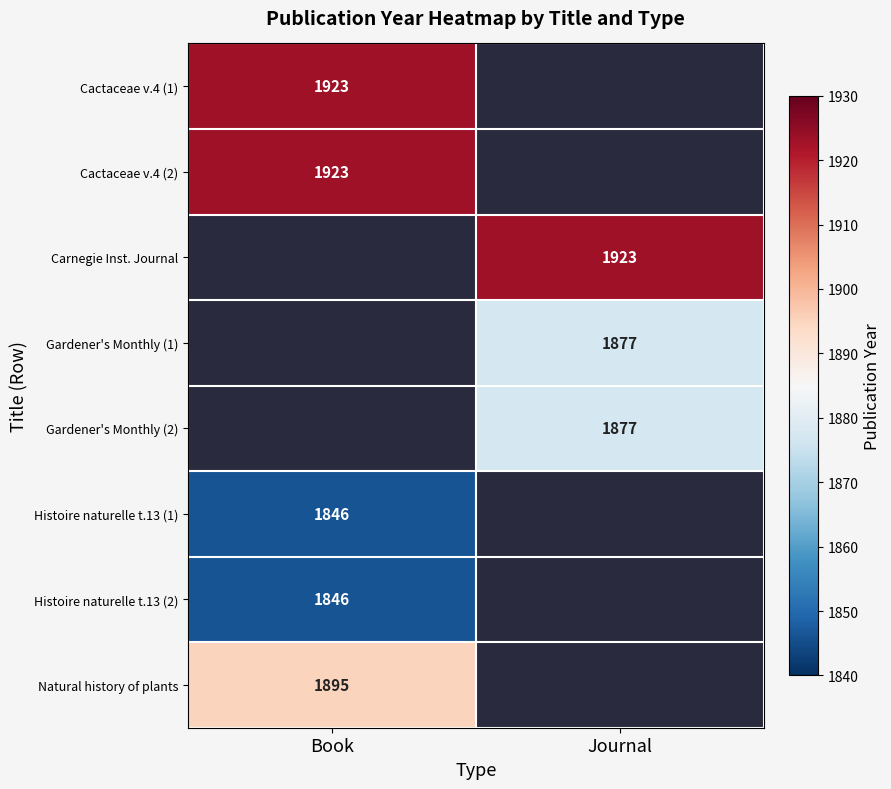

True or false: Natural history of plants has a value of 1895 at Book.

True